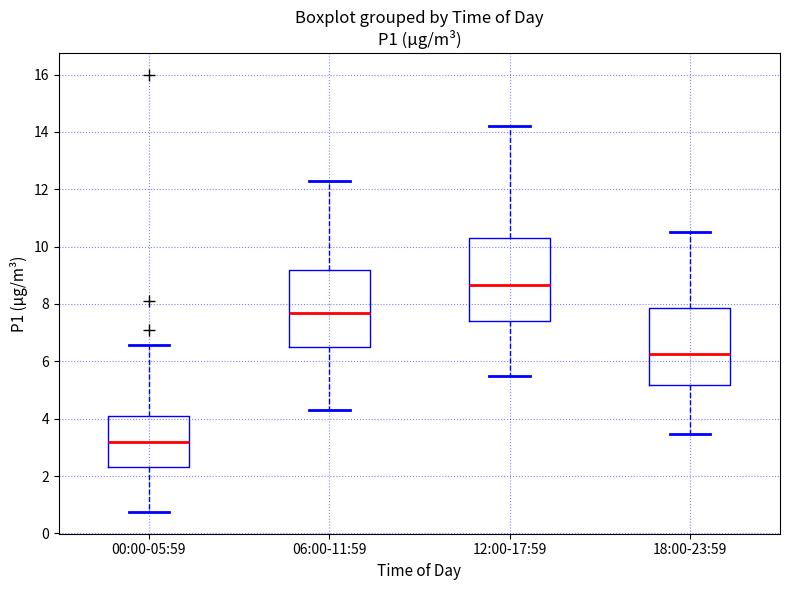

Reading left to right, transcribe this box plot: for each box, give where its median line is, the range the box spans, and where its two whiskers end, as read against the y-axis. The values are not printed on the chart, so give them approximately, as read against the axis.

00:00-05:59: median 3.2, box 2.4 to 4.0, whiskers 0.8 to 6.6
06:00-11:59: median 7.6, box 6.6 to 9.2, whiskers 4.4 to 12.4
12:00-17:59: median 8.6, box 7.4 to 10.2, whiskers 5.6 to 14.2
18:00-23:59: median 6.2, box 5.2 to 7.8, whiskers 3.4 to 10.6